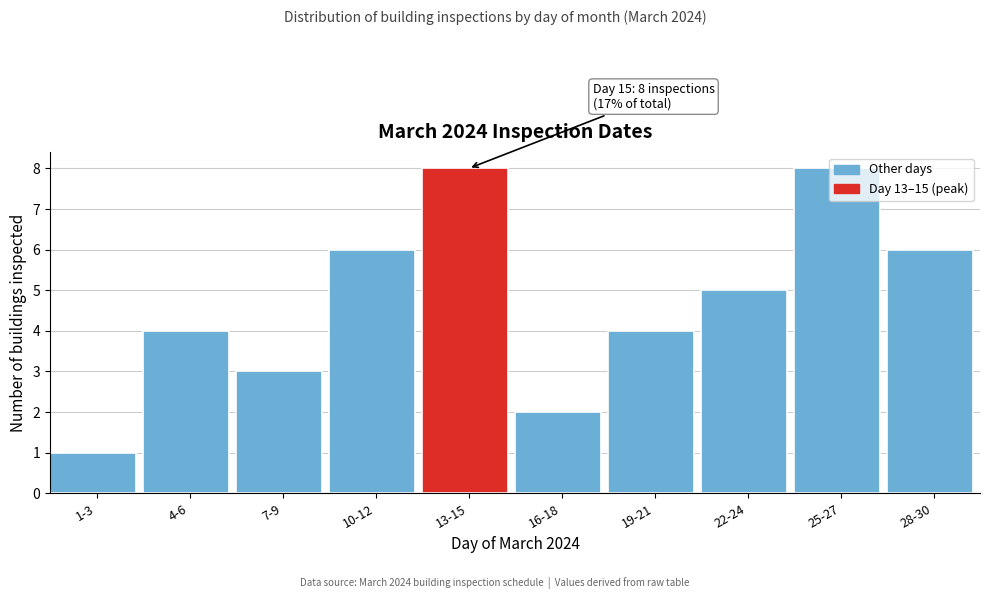

What is the change in value from 10-12 to 16-18?

-4